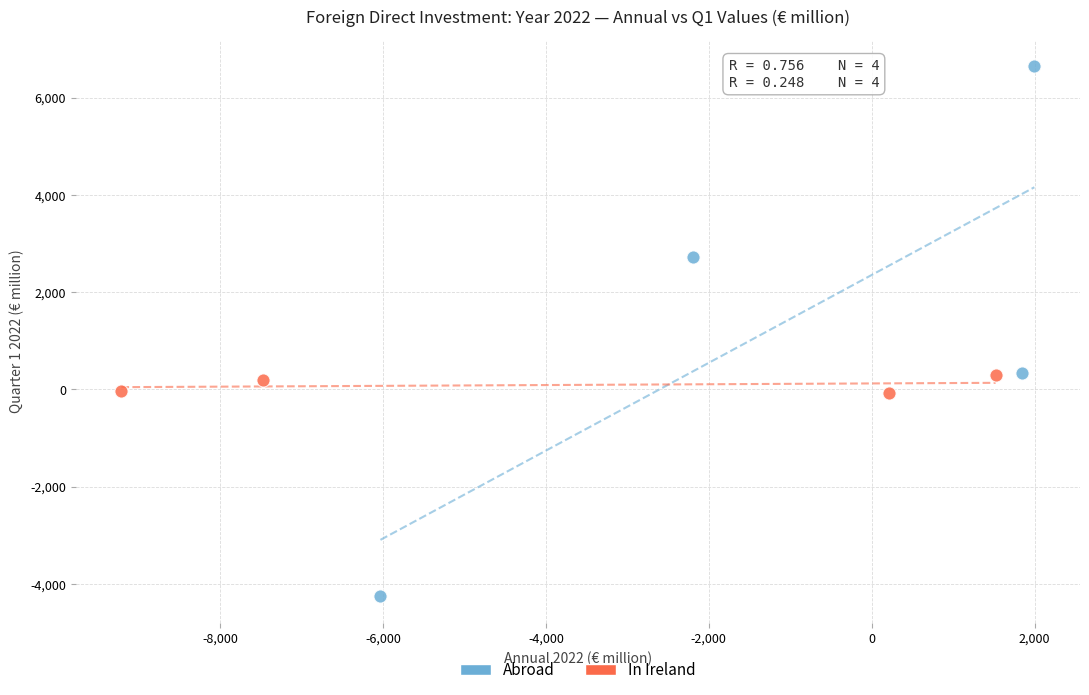

Which series contains the highest Y value?

Abroad